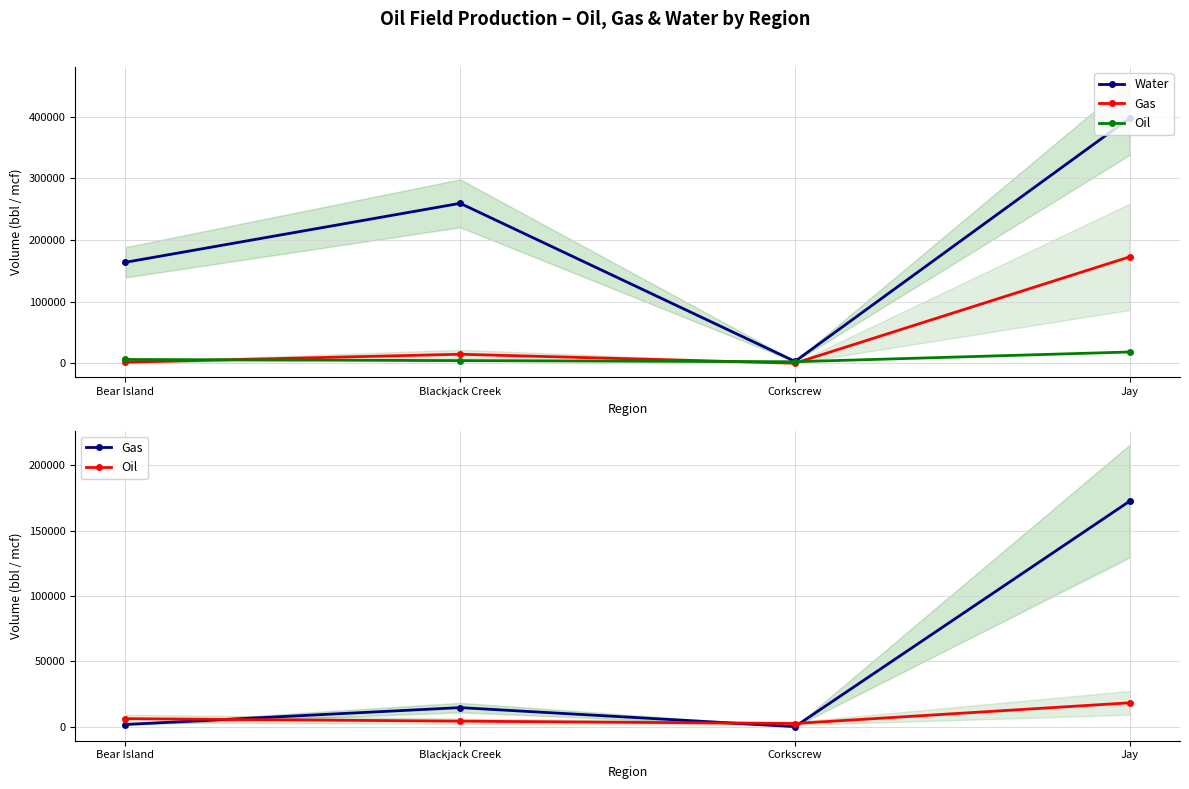

What are all the series names shown in the legend?

Water, Gas, Oil